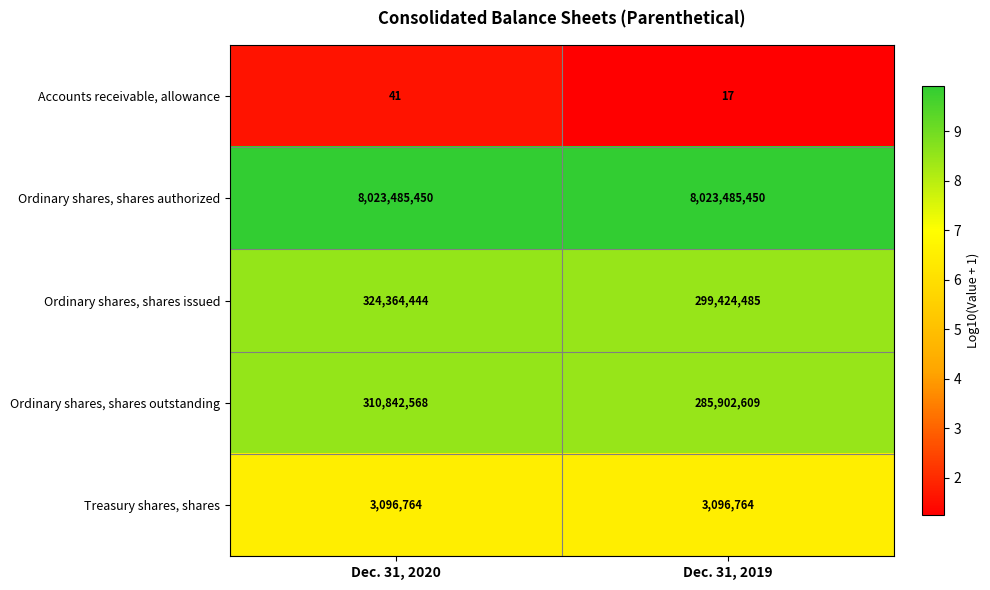

True or false: Ordinary shares, shares authorized has a value of 14427464026 at Dec. 31, 2020.

False